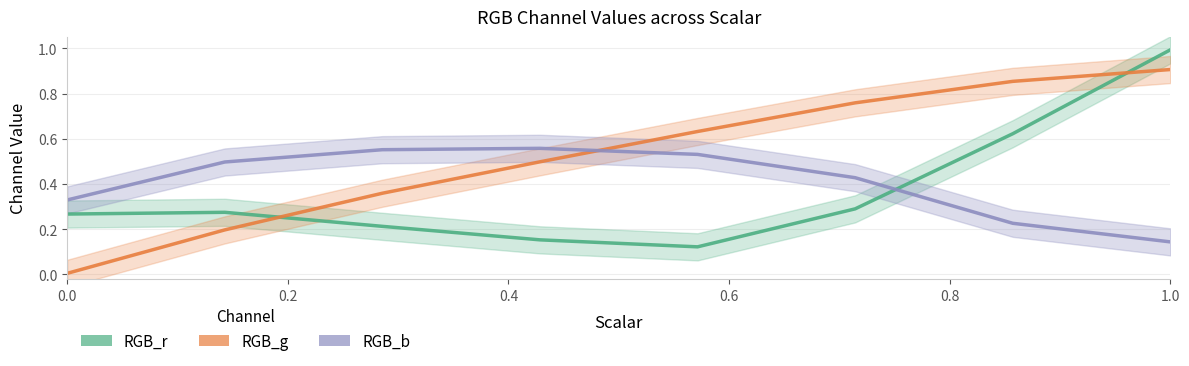

What is the total value across all series at 0.0?

0.6